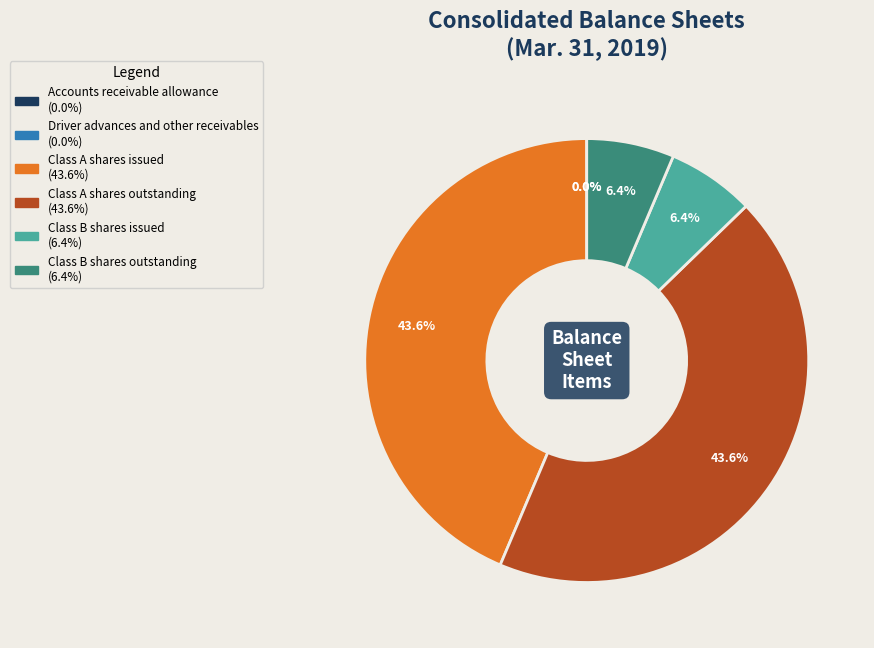

What percentage is NOT represented by Class A shares issued?

56.4%